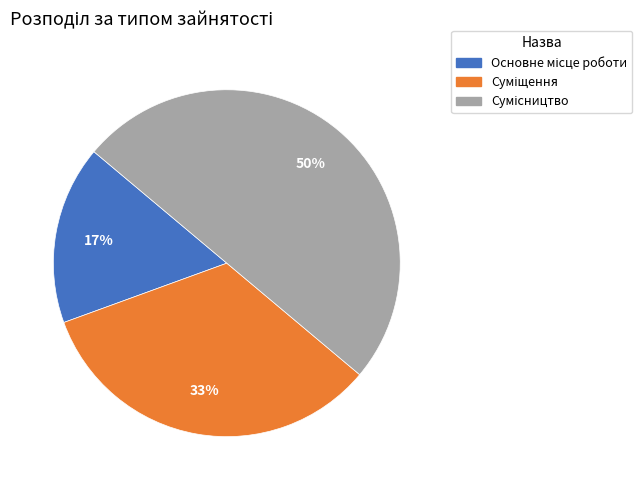

To the nearest percent, what is the difference between the largest and smallest slice percentages?

33%